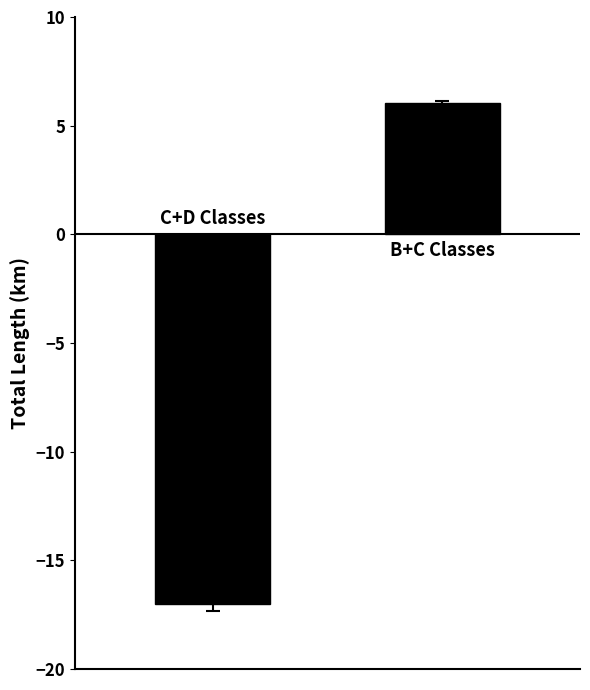

What is the sum of all values?

-11.0